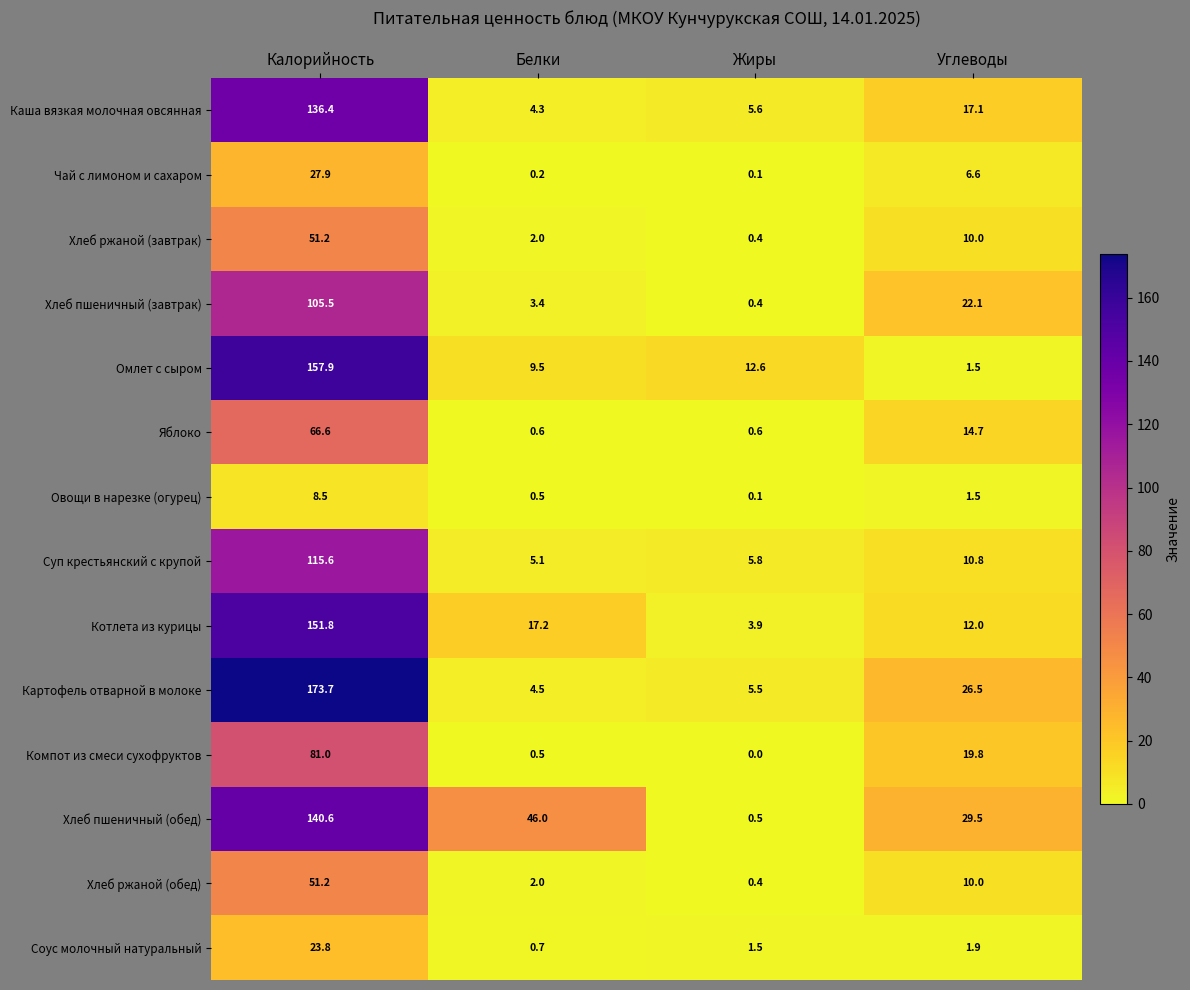

True or false: Хлеб пшеничный (обед) has a value of 140.6 at Калорийность.

True